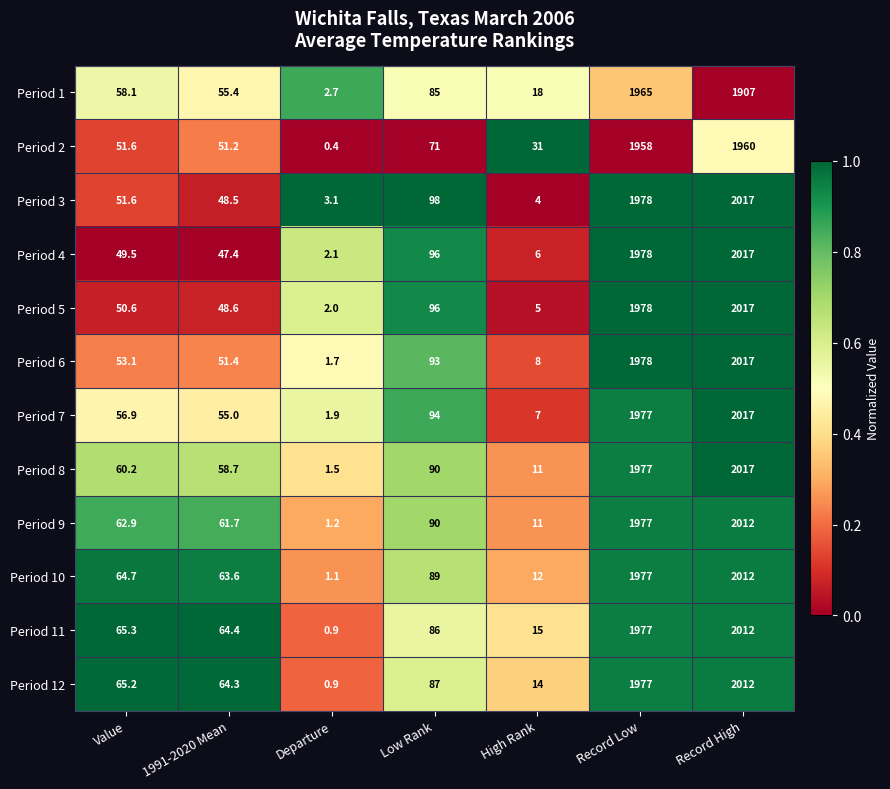

Rank the categories by Period 9 value from highest to lowest.

Record High, Record Low, Low Rank, Value, 1991-2020 Mean, High Rank, Departure